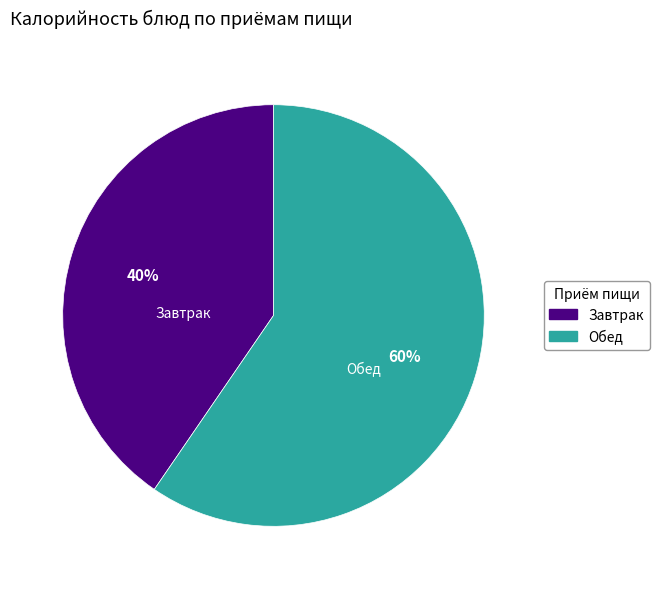

What is the smallest slice in the pie chart?

Завтрак